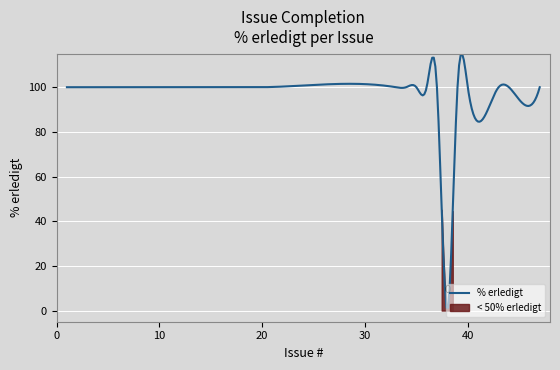

Rank the categories by value from highest to lowest.

11, 1, 2, 3, 4, 7, 12, 20, 33, 34, 35, 36, 37, 43, 47, 18, 39, 40, 44, 38